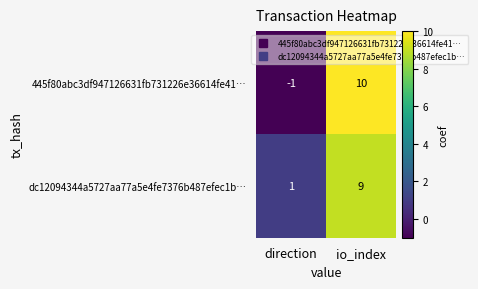

True or false: dc12094344a5727aa77a5e4fe7376b487efec1b… has a value of 1 at direction.

True